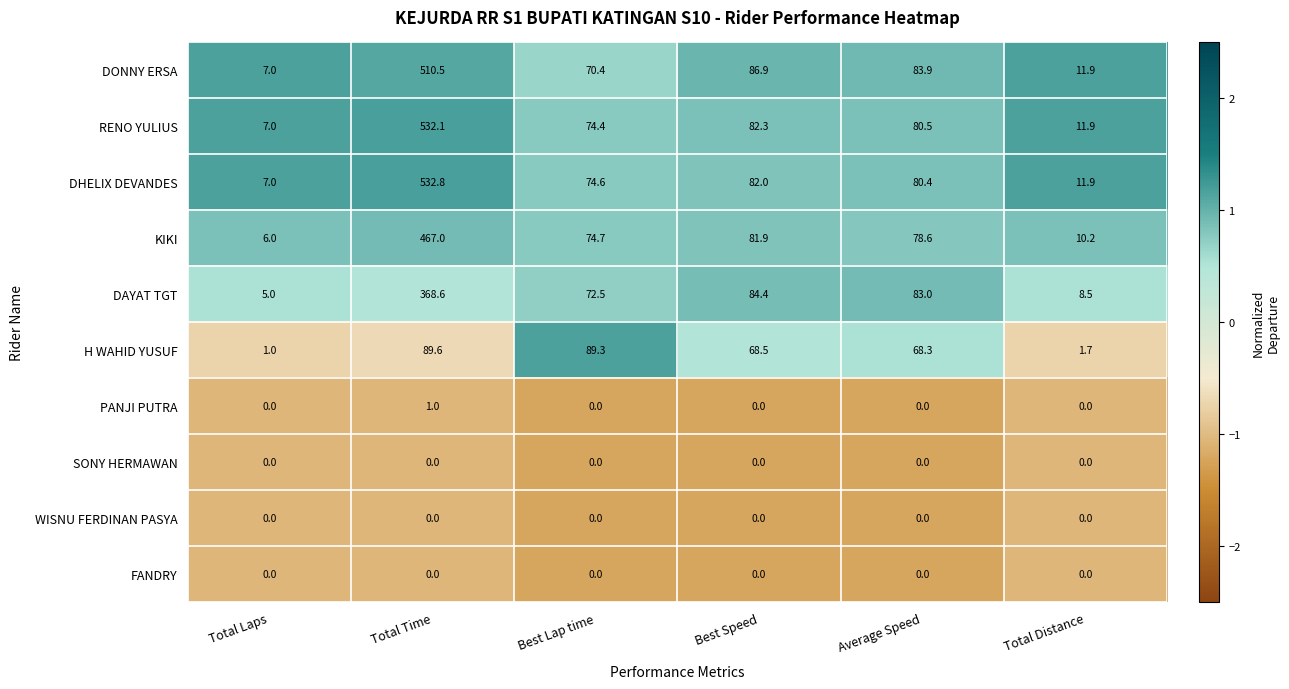

Which series has the largest range (max minus min)?

DHELIX DEVANDES